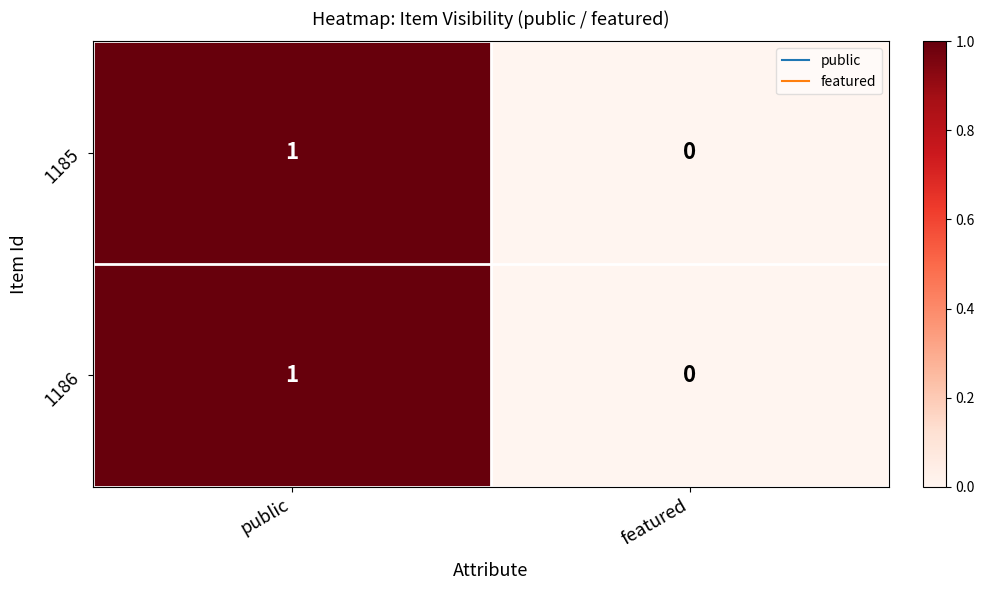

At which label does 1185 reach its minimum?

featured